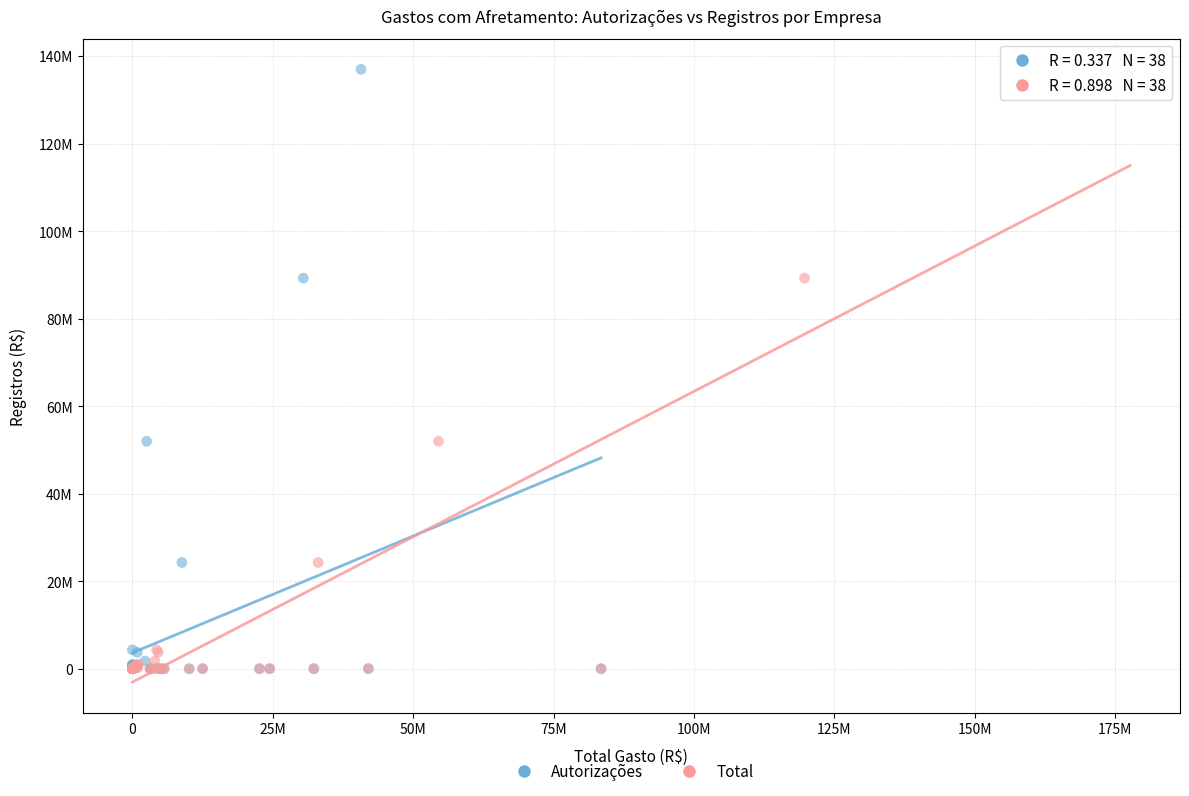

What are all the series names shown in the legend?

Autorizações, Total